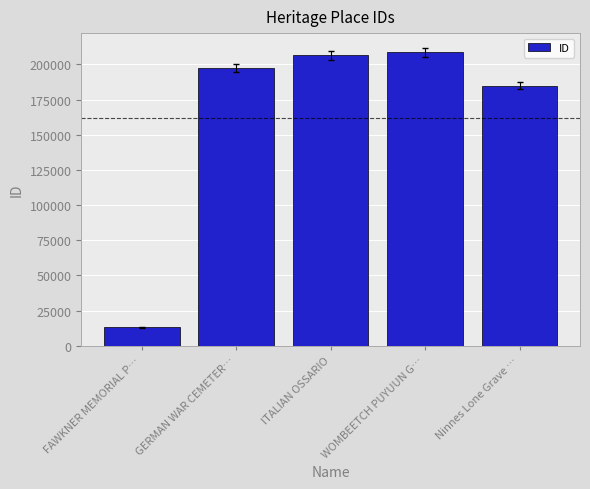

What is the change in value from ITALIAN OSSARIO to WOMBEETCH PUYUUN G…?

+2145